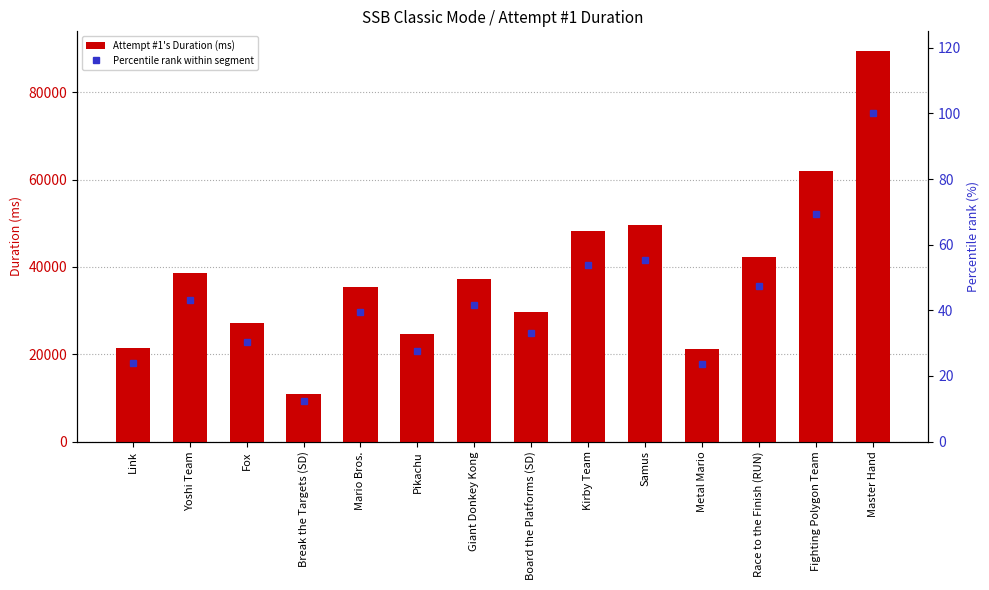

Is the value of Attempt #1's Duration (ms) at Kirby Team greater than the value of Percentile rank within segment at Break the Targets (SD)?

Yes